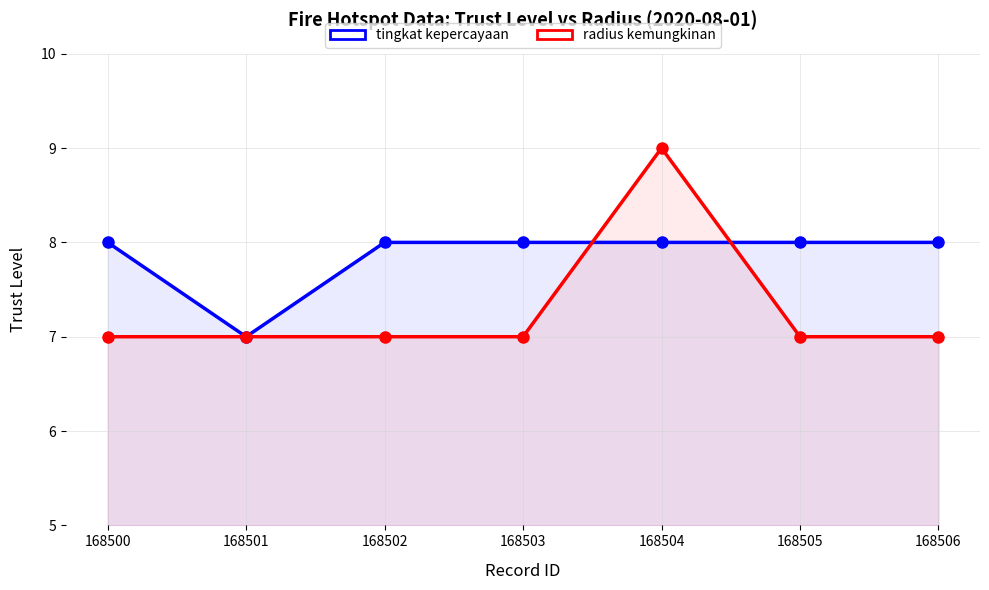

How many lines are shown in the chart?

2